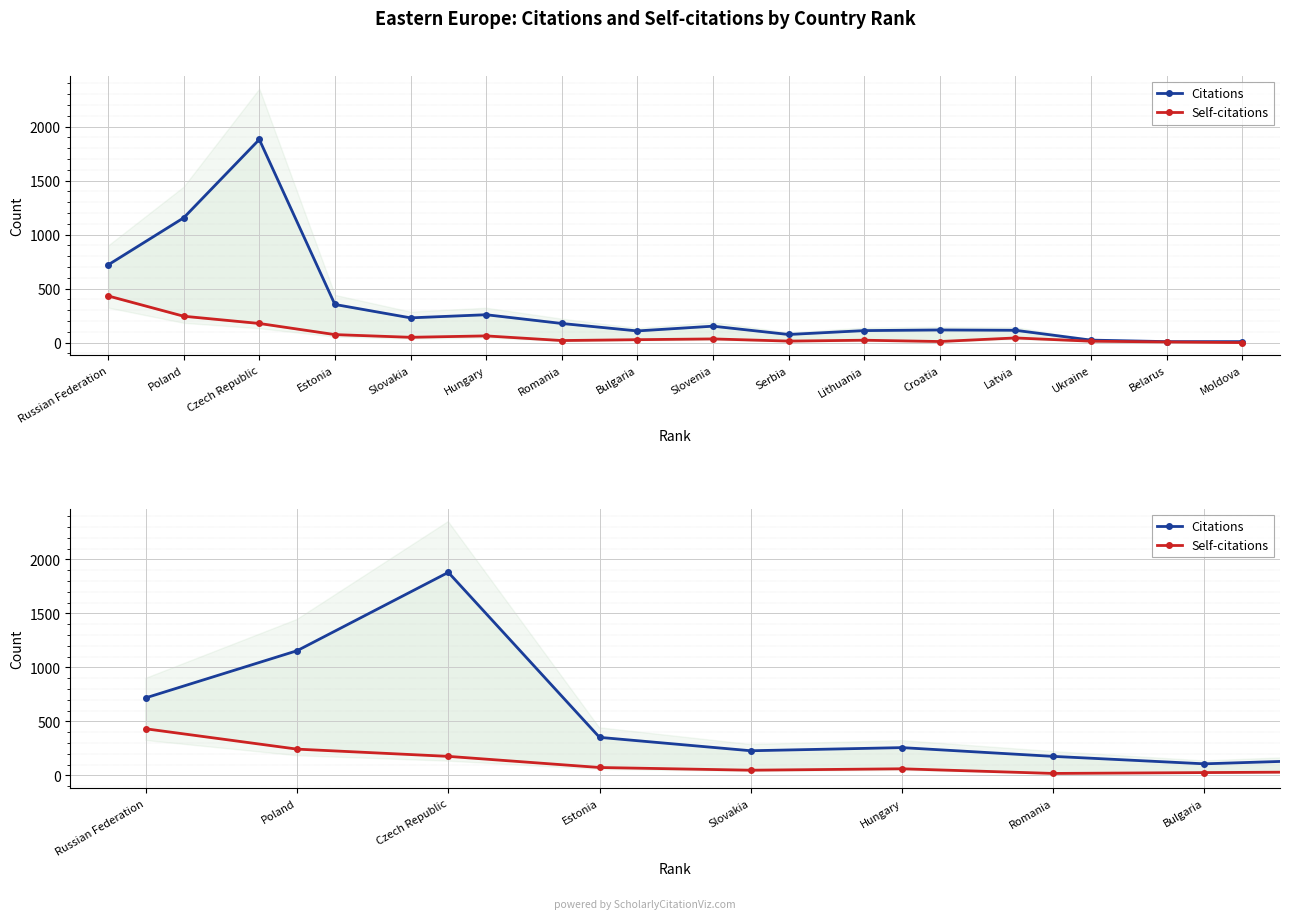

Rank the series at Czech Republic from highest to lowest value.

Citations, Self-citations